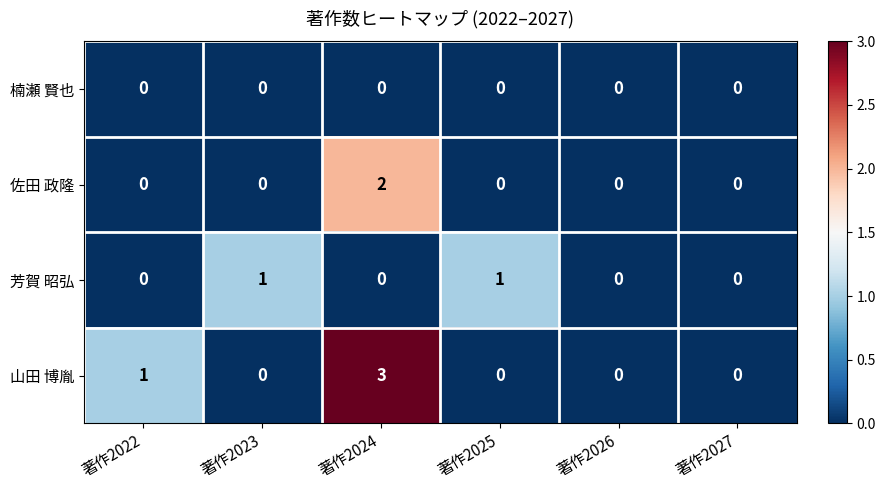

What is the spread (max minus min) of values at 著作2023?

1